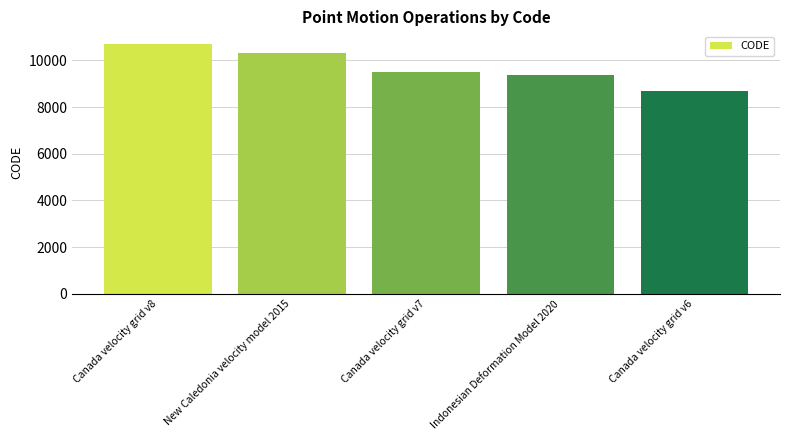

How many bars are there in total?

5